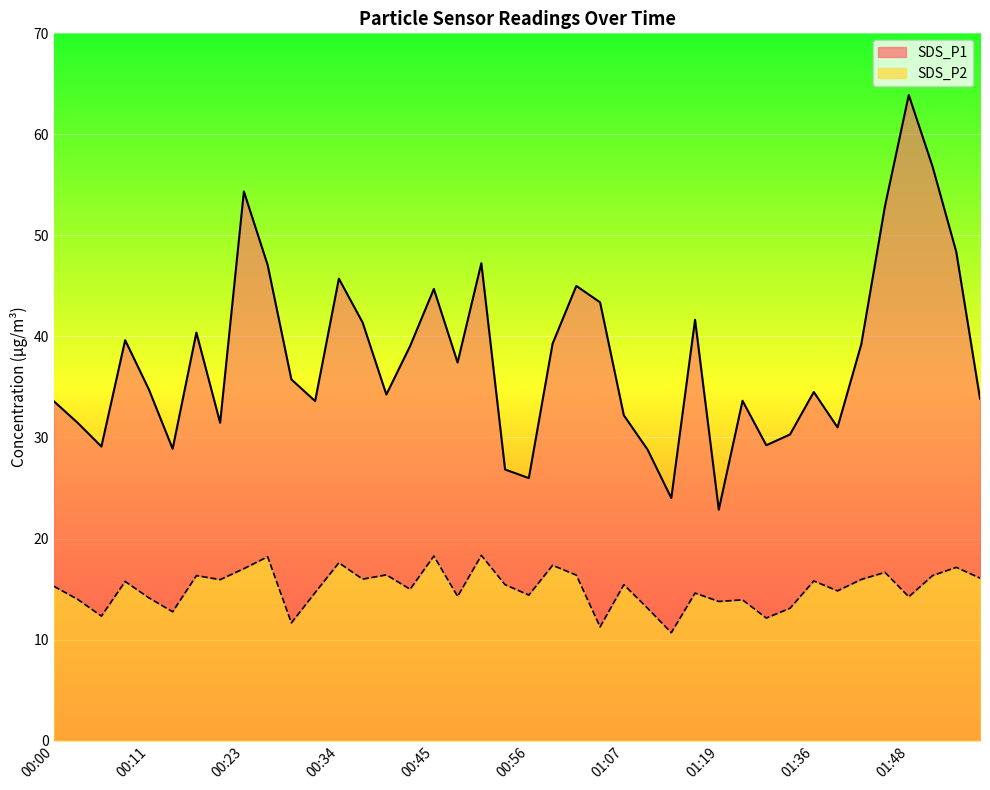

Reading left to right, extract all data points from this chart.

SDS_P1: 00:00=33.6	00:03=31.4	00:05=29.1	00:08=39.6	00:11=34.8	00:14=28.9	00:17=40.4	00:20=31.4	00:23=54.4	00:25=47.1	00:28=35.8	00:31=33.6	00:34=45.7	00:37=41.4	00:39=34.2	00:42=39.0	00:45=44.7	00:48=37.4	00:51=47.2	00:53=26.8	00:56=26.0	00:59=39.3	01:02=45.0	01:04=43.4	01:07=32.2	01:10=28.8	01:13=24.0	01:16=41.6	01:19=22.9	01:28=33.6	01:31=29.2	01:34=30.3	01:36=34.5	01:39=31.0	01:42=39.2	01:45=52.9	01:48=63.9	01:50=56.8	01:53=48.4	01:56=33.9
SDS_P2: 00:00=15.3	00:03=14.0	00:05=12.3	00:08=15.8	00:11=14.1	00:14=12.8	00:17=16.3	00:20=15.9	00:23=17.0	00:25=18.2	00:28=11.7	00:31=14.7	00:34=17.6	00:37=16.0	00:39=16.4	00:42=15.0	00:45=18.3	00:48=14.3	00:51=18.3	00:53=15.4	00:56=14.4	00:59=17.4	01:02=16.4	01:04=11.2	01:07=15.4	01:10=13.1	01:13=10.7	01:16=14.6	01:19=13.8	01:28=13.9	01:31=12.1	01:34=13.1	01:36=15.8	01:39=14.8	01:42=15.9	01:45=16.6	01:48=14.2	01:50=16.3	01:53=17.1	01:56=16.1